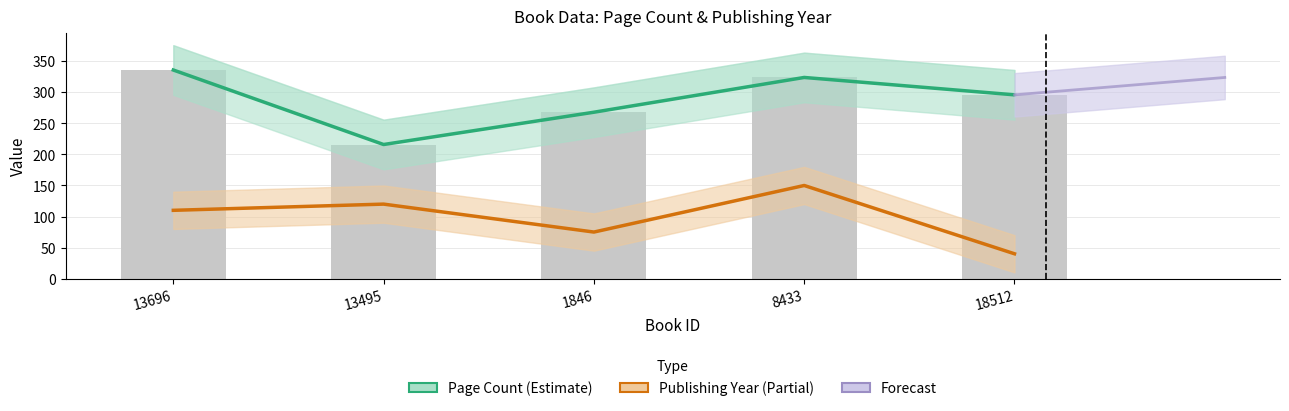

What is the difference between the second highest and minimum values in the pageCount series?

108